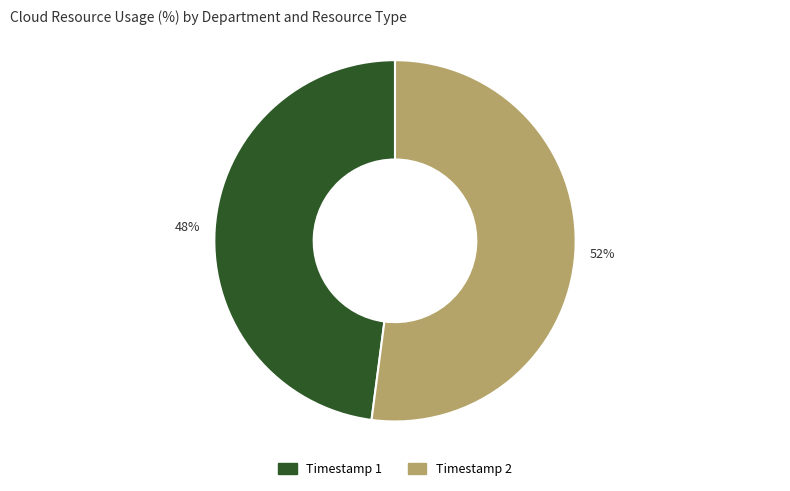

Is there any slice that represents more than half of the pie?

Yes